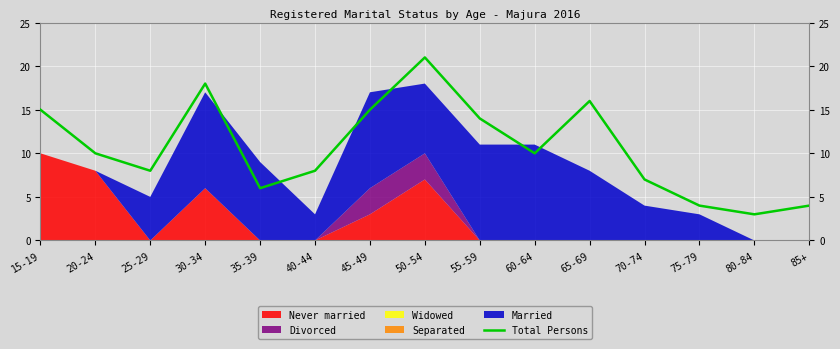

What is the label of the 8th point from the right?

50-54